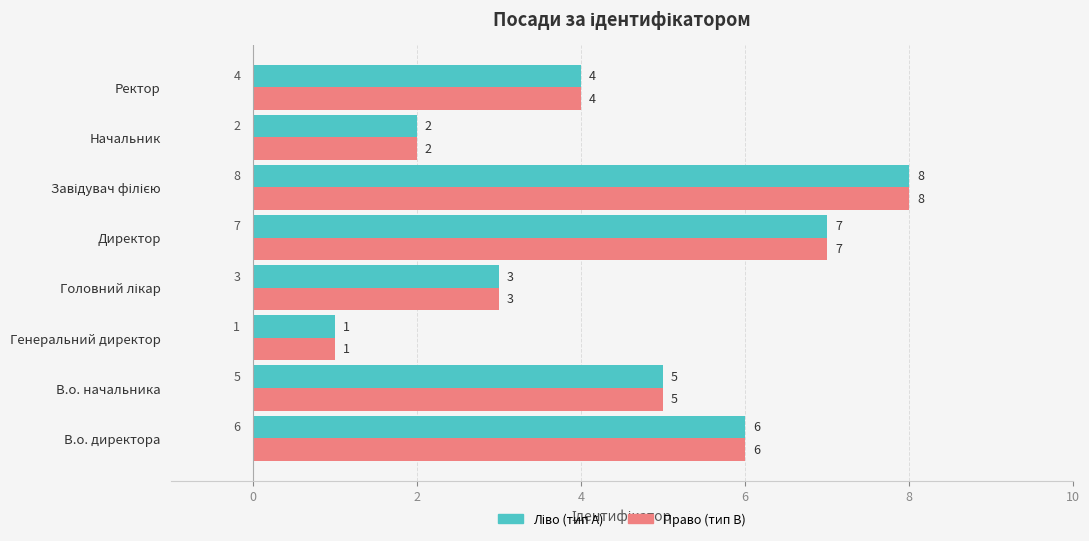

At which category does the chart reach its minimum across all series?

Генеральний директор